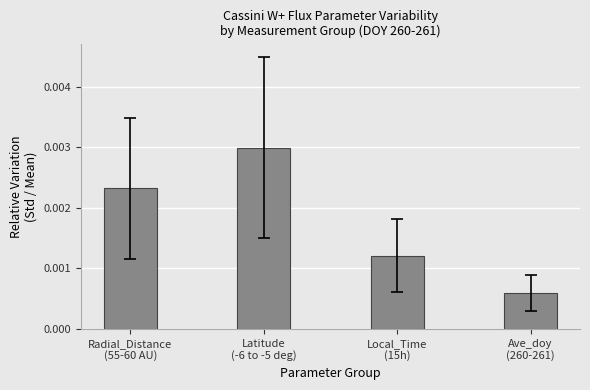

Count the values in the range 0 to 1.

4